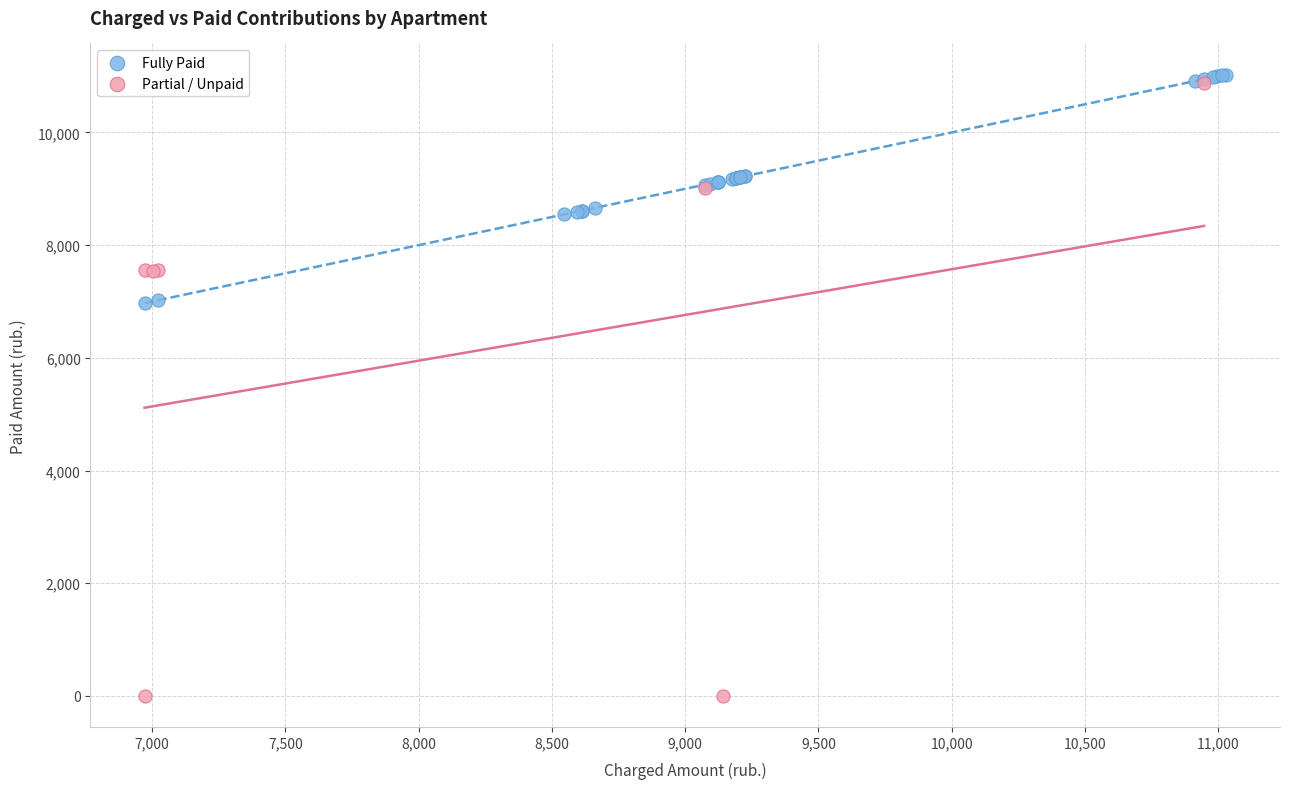

Which series has the widest spread of Y values?

Partial / Unpaid